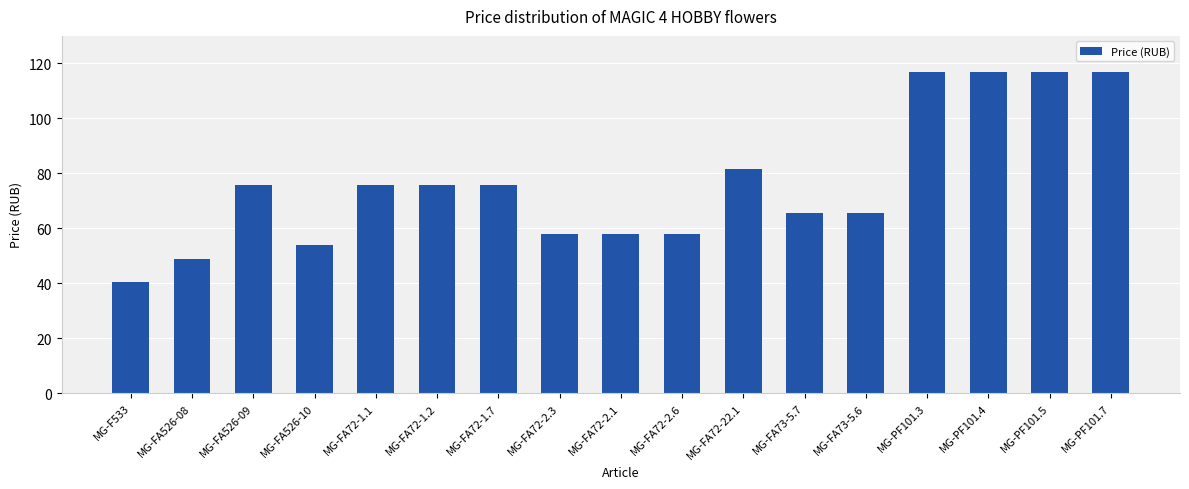

What is the smallest value displayed?

40.4